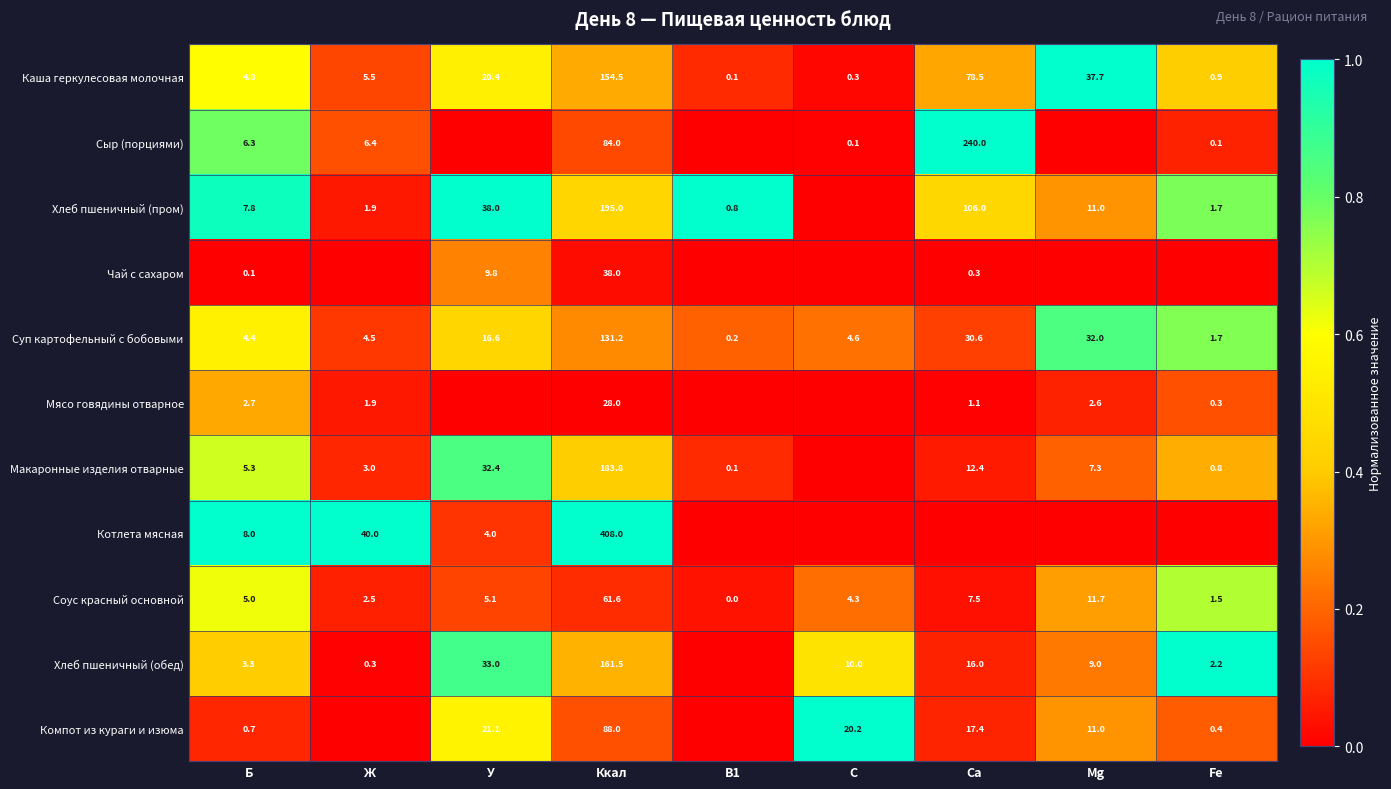

What is the difference between the maximum and minimum values in the Каша геркулесовая молочная series?

154.4